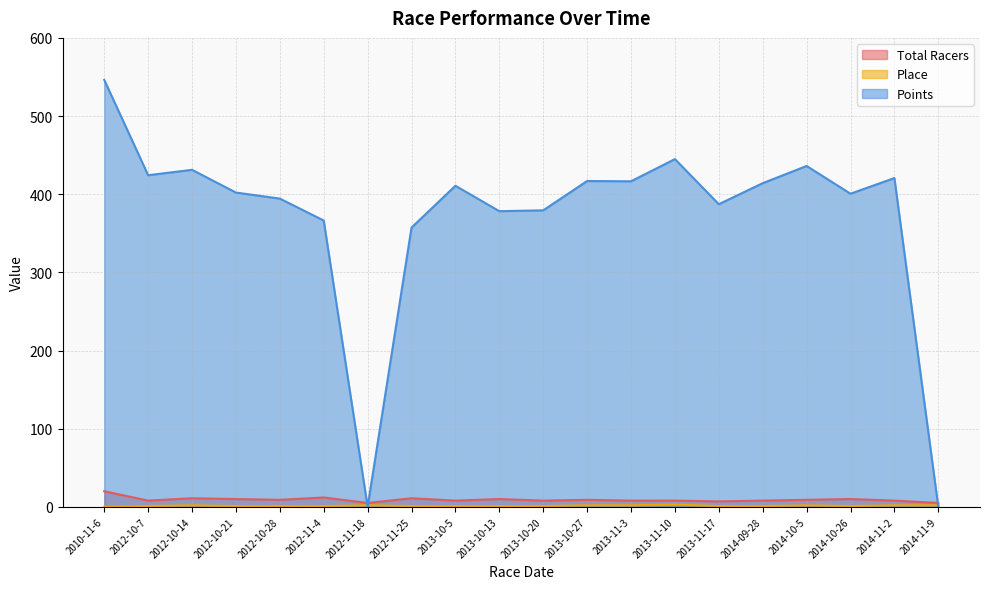

How many values in the Place series are below 1?

1